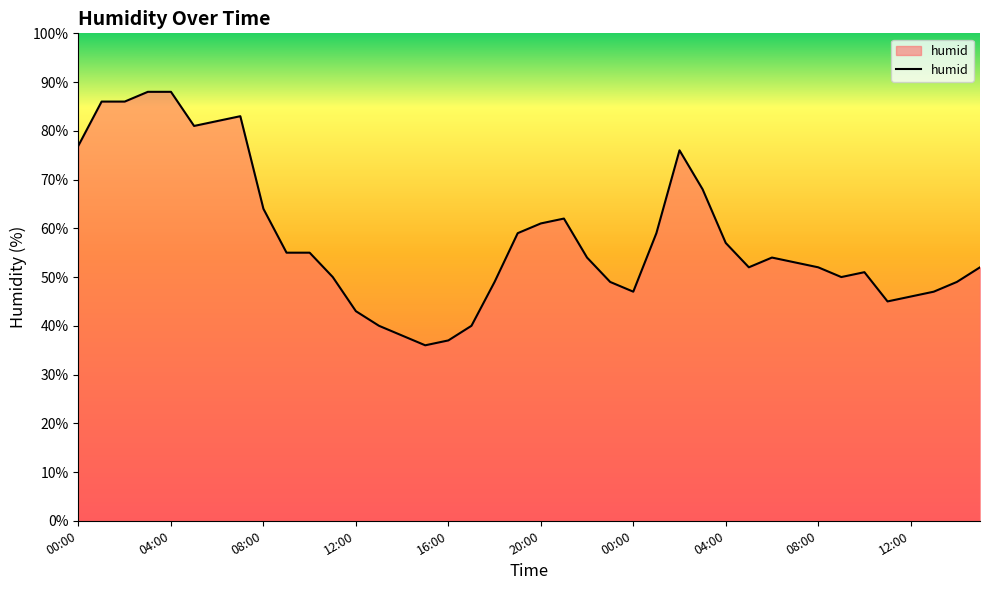

What is the minimum value shown in the chart?

36